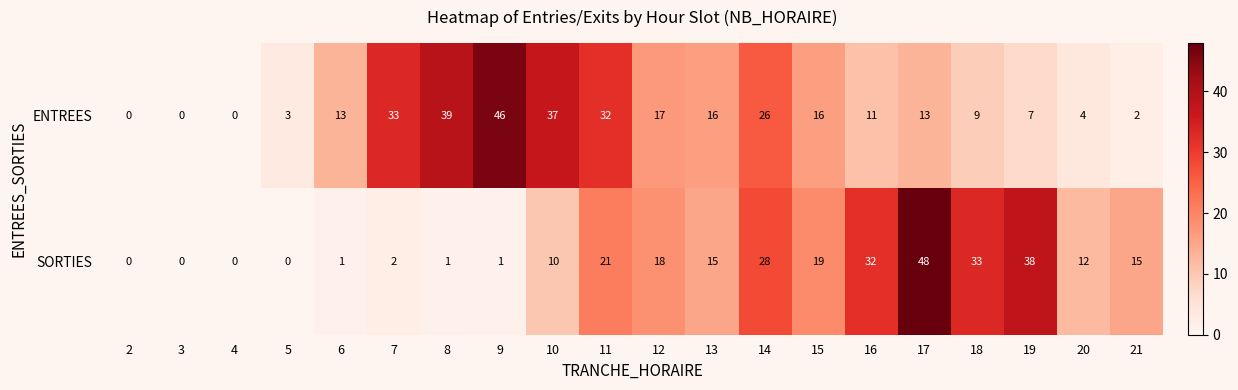

What is the difference between the highest and lowest values at 10?

27